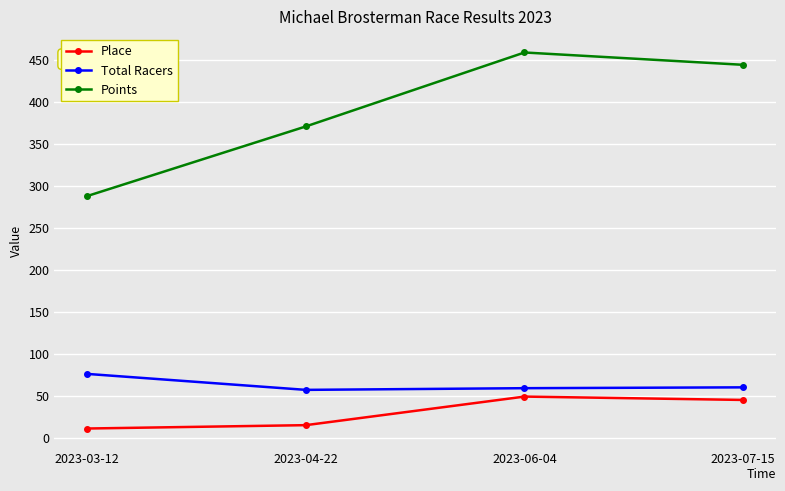

The value of Points at 2023-04-22 is 370.5. True or false?

True